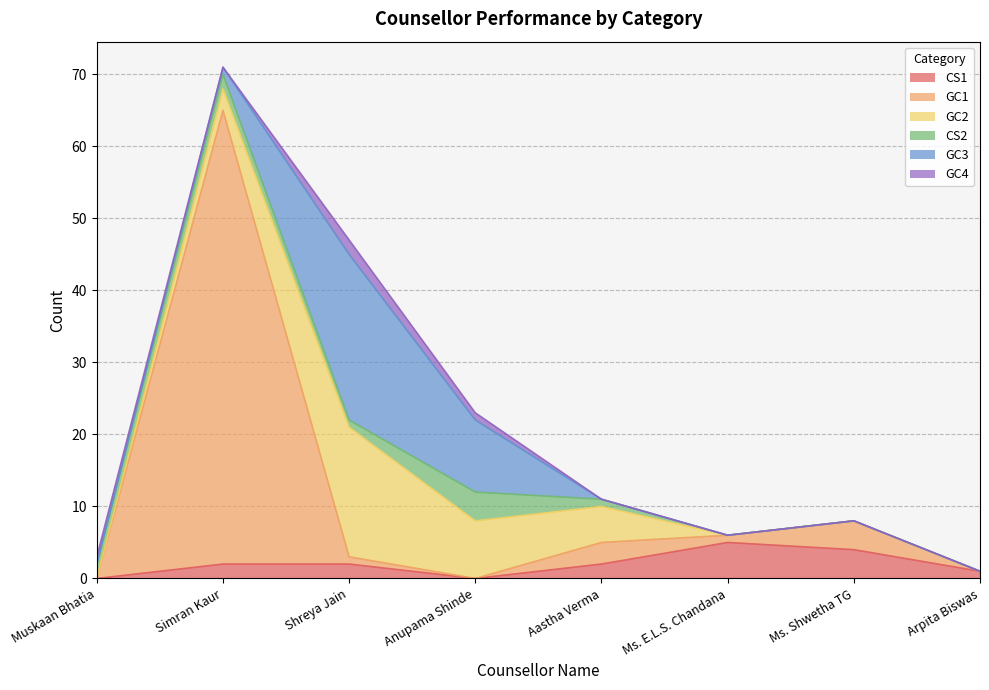

Between which two adjacent categories do GC3 and GC1 first intersect?

Simran Kaur and Shreya Jain